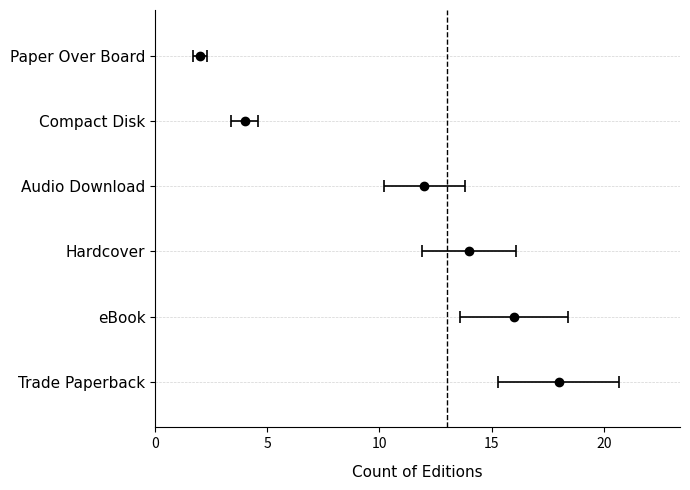

What is the difference between the maximum and minimum values?

16